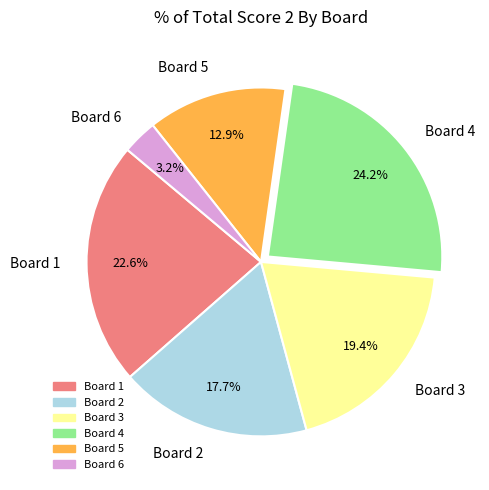

Rank the categories by value from lowest to highest.

Board 6, Board 5, Board 2, Board 3, Board 1, Board 4